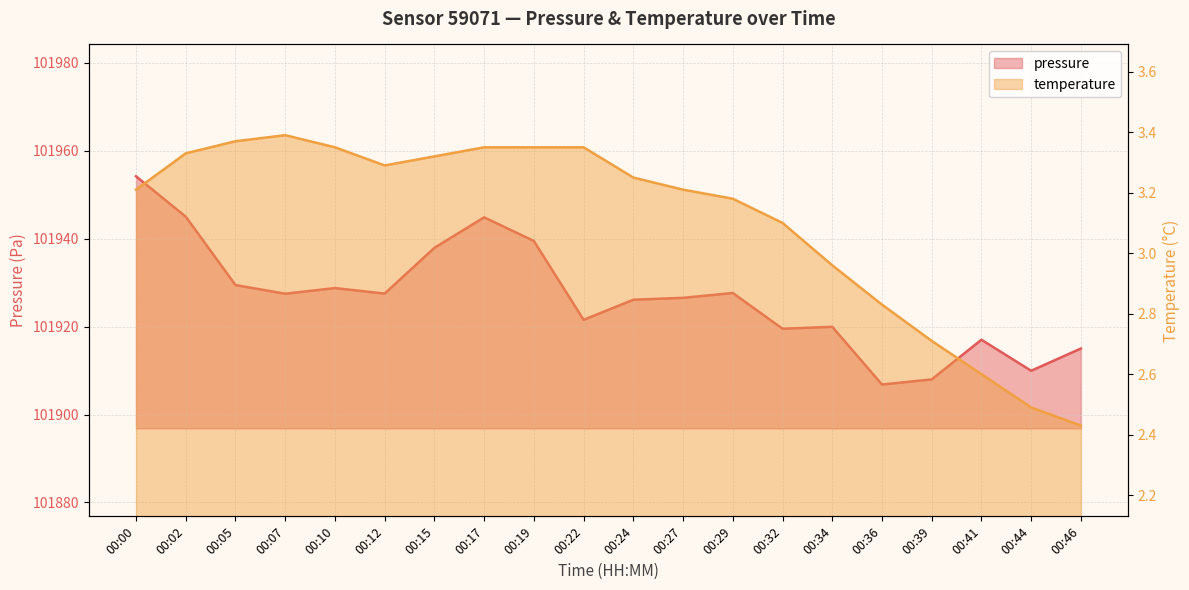

Read the temperature value at 00:17.

3.4